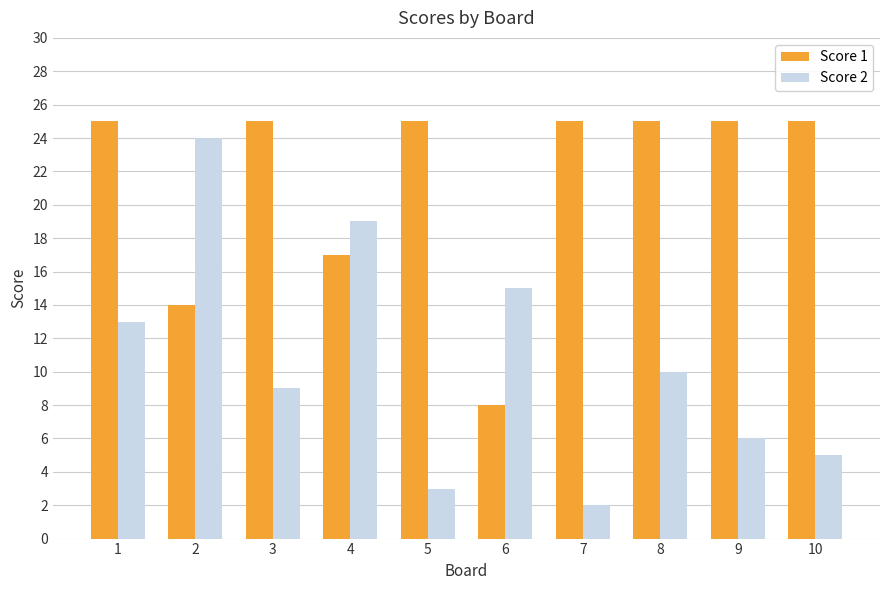

How many series are shown in this chart?

2